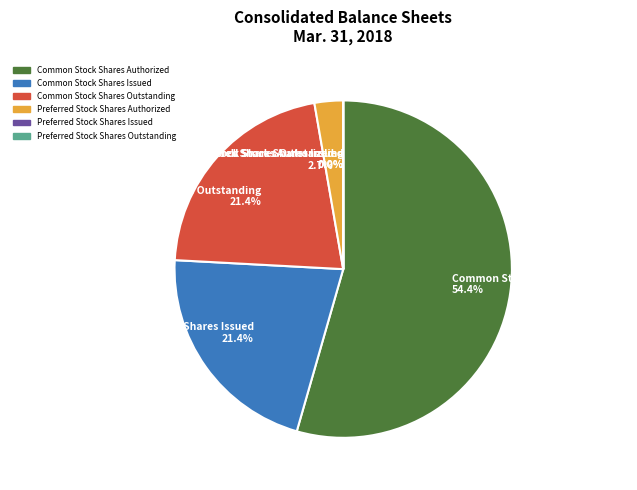

Combined, do Common Stock Shares Authorized 54.4% and Common Stock Shares Outstanding 21.4% account for over 50%?

Yes